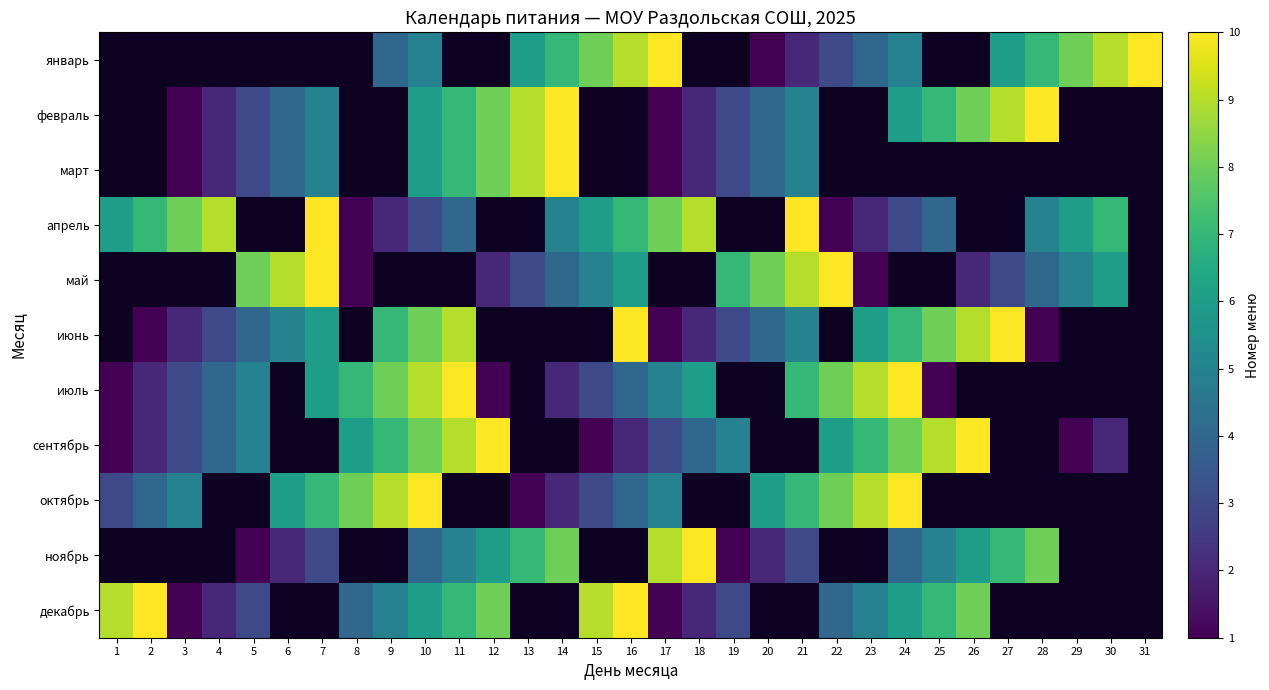

What is the highest value of the сентябрь series?

10.0